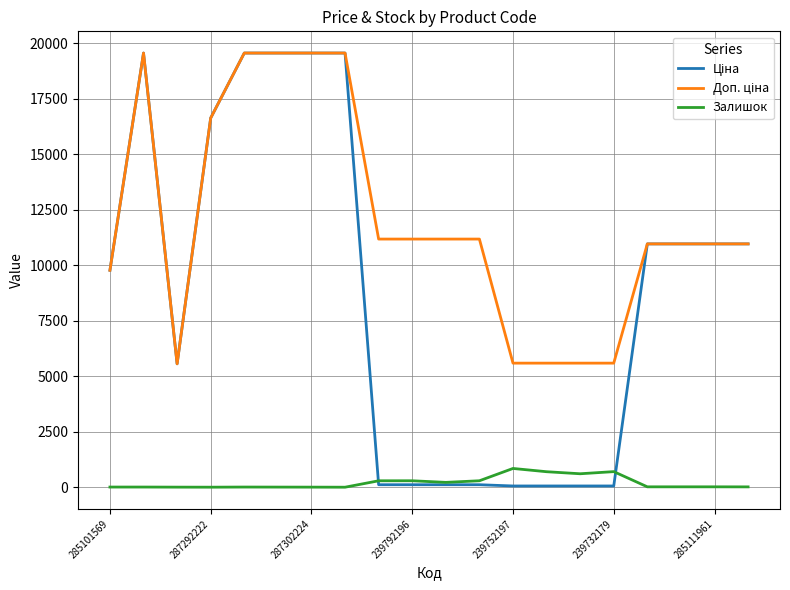

What is the maximum value shown in the chart?

19564.9